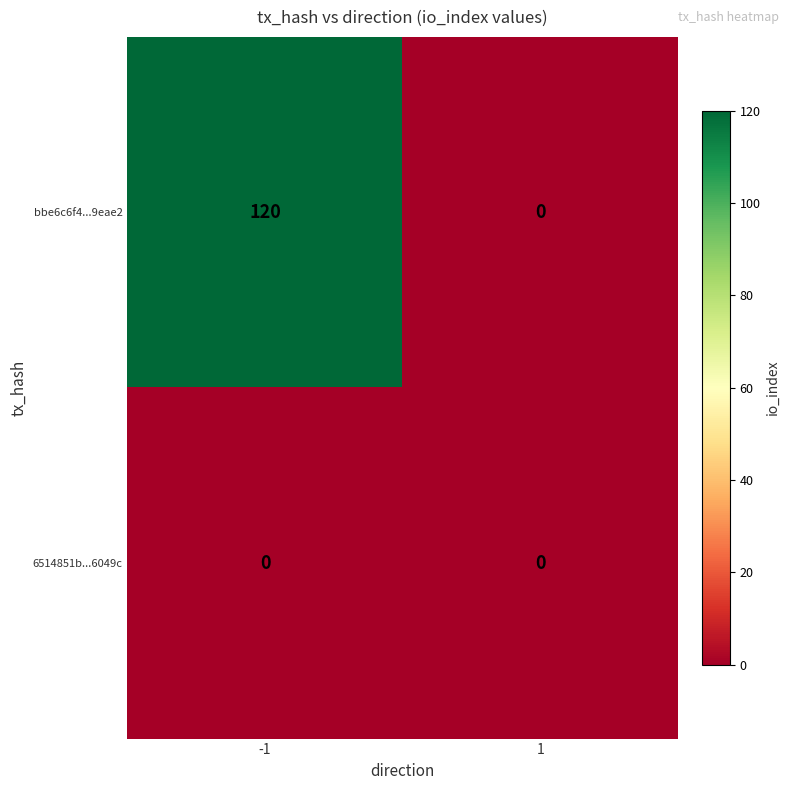

At which category is the sum across all series the highest?

-1